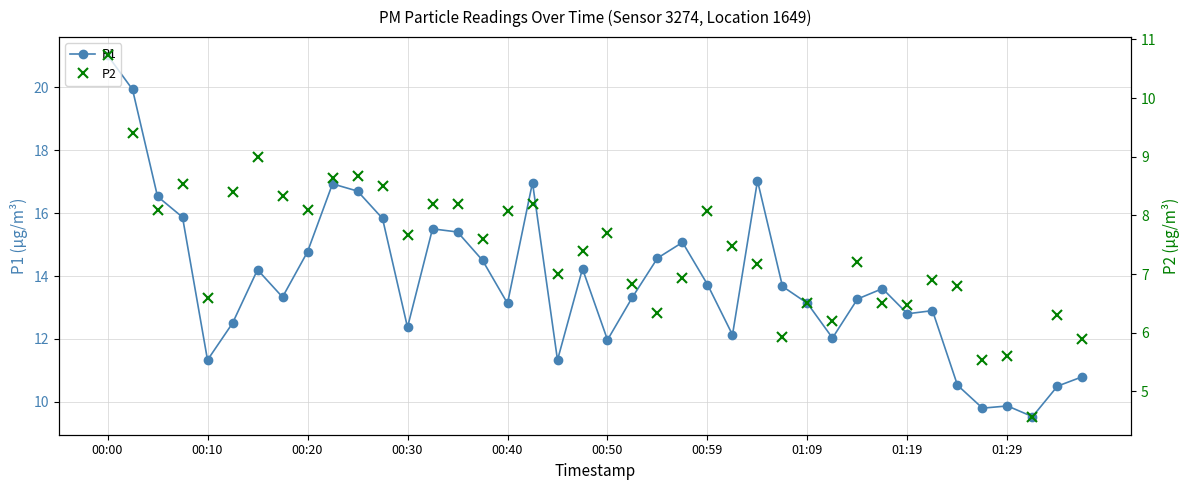

True or false: P2 and P1 intersect in this chart.

False